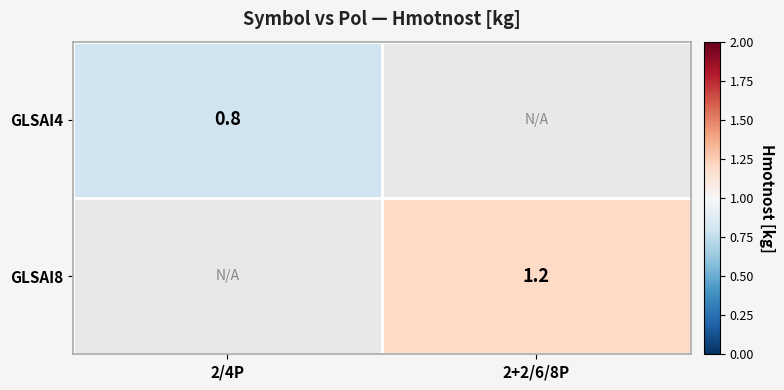

The GLSAI8 series shows 1.2 at 2+2/6/8P. True or false?

True